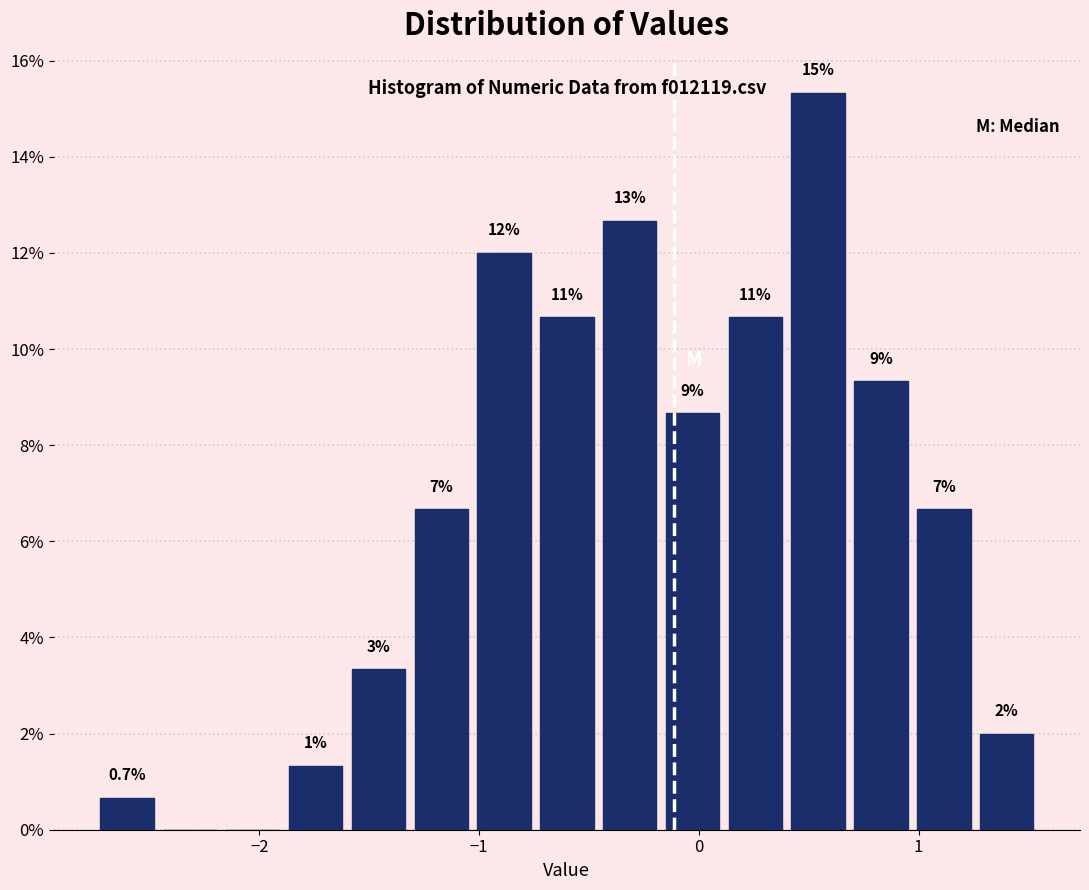

Read against the x-axis, roughly where is the centre of the tallest bar?

0.5